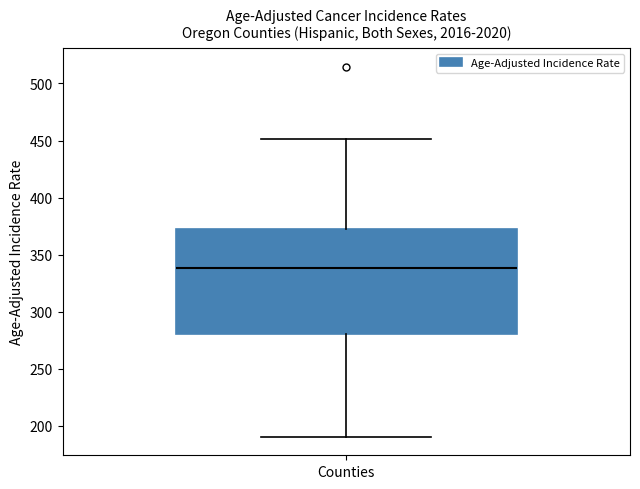

Where does the lower whisker of the box for Counties end on the y-axis? The values are not printed on the chart, so give them approximately, as read against the axis.

190